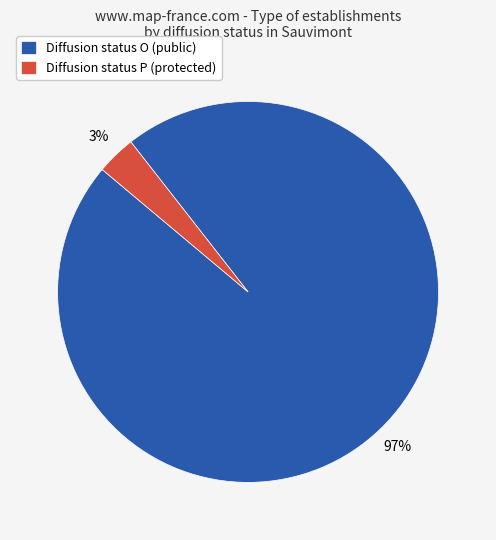

Which category has the biggest portion of the pie?

Diffusion status O (public)